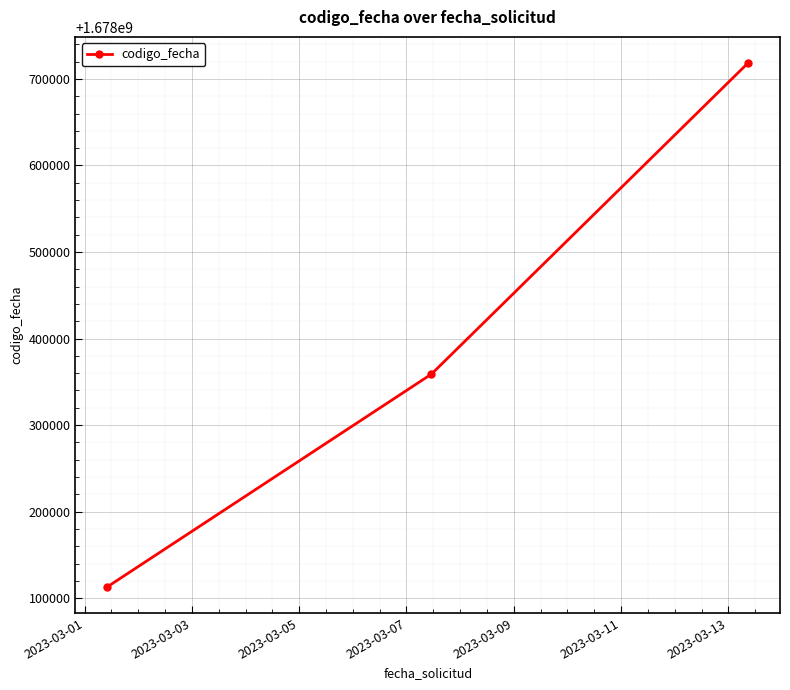

What is the value of the 3rd point from the left?

1678718317